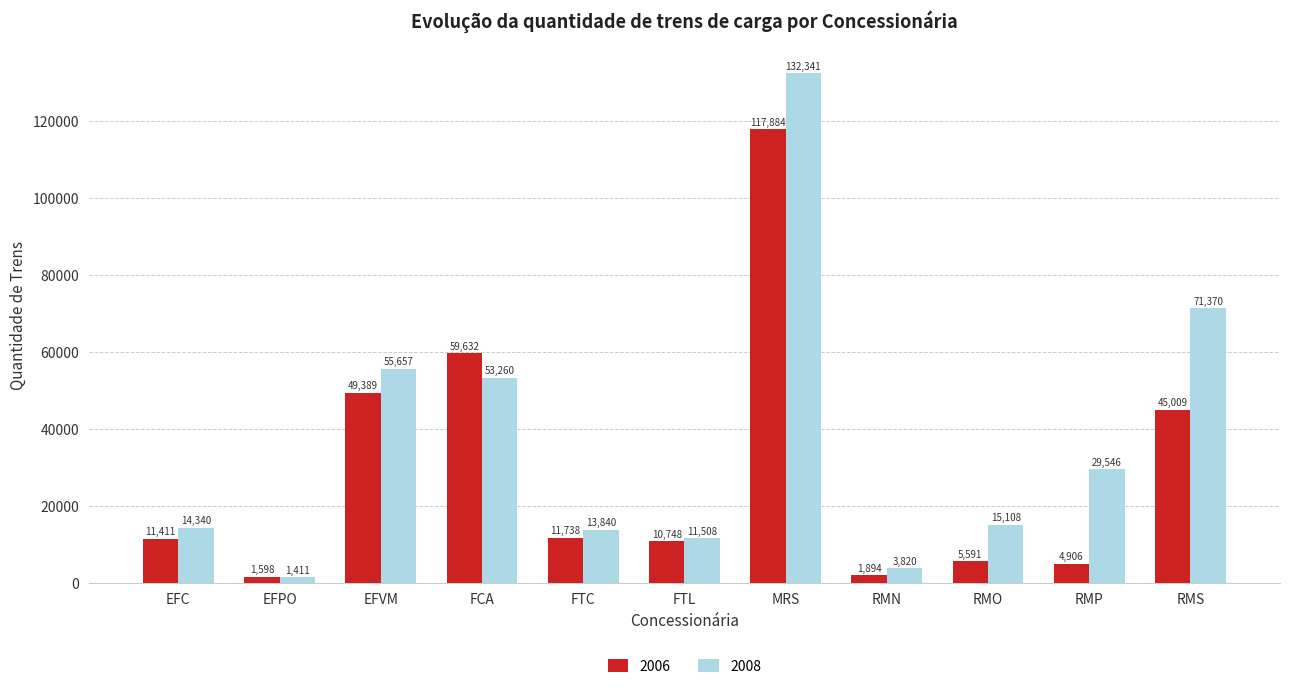

At which label does 2008 first exceed 15108?

EFVM